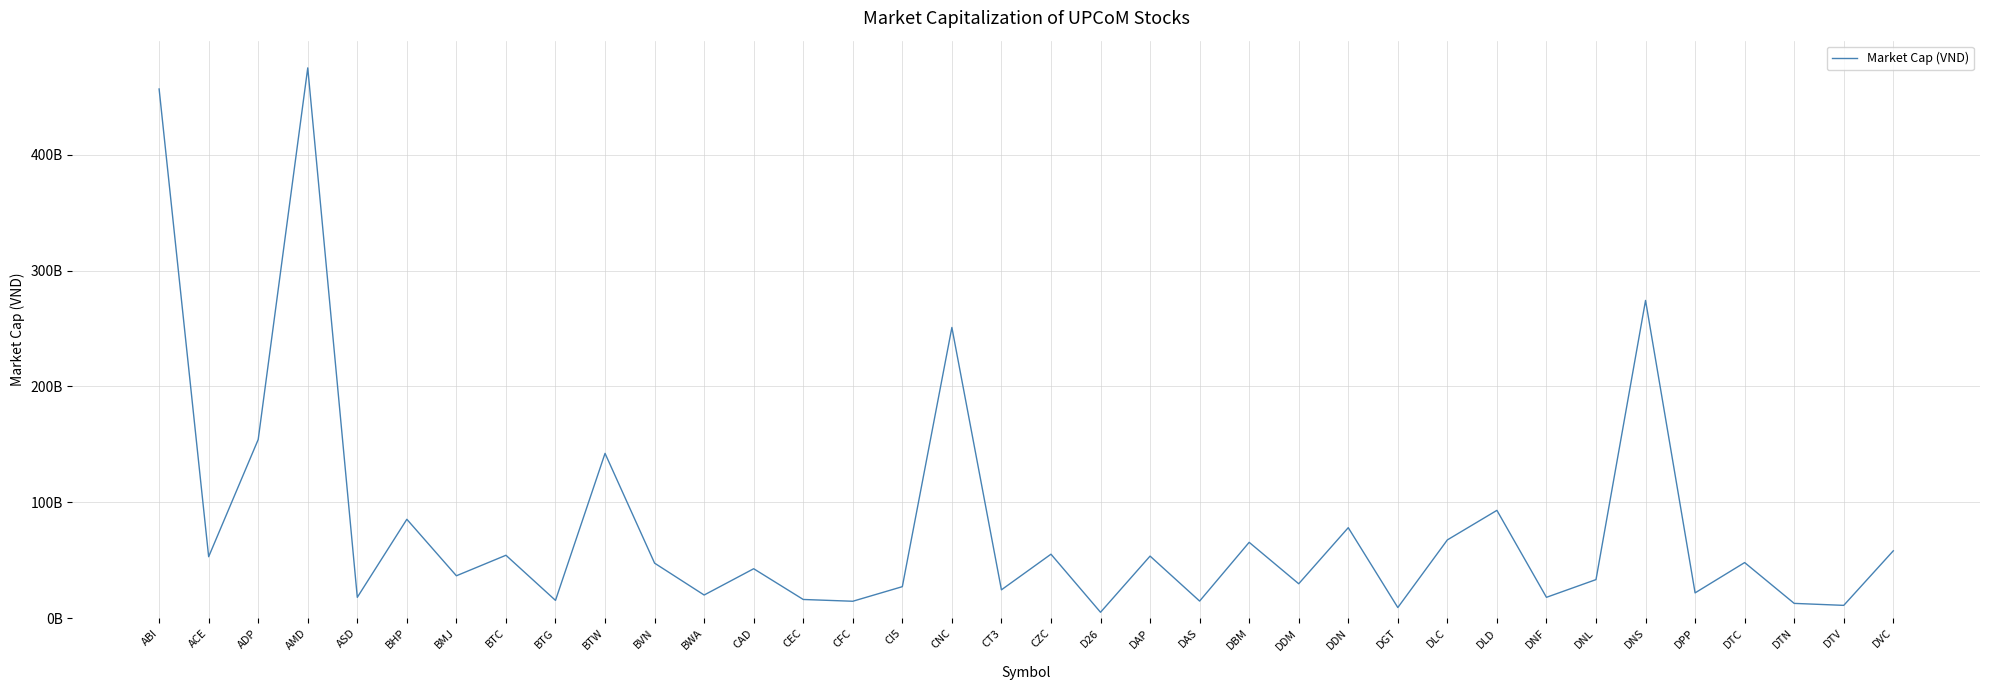

Rank the categories by value from lowest to highest.

D26, DGT, DTV, DTN, CFC, DAS, BTG, CEC, ASD, DNF, BWA, DPP, CT3, CI5, DDM, DNL, BMJ, CAD, BVN, DTC, ACE, DAP, BTC, CZC, DVC, DBM, DLC, DDN, BHP, DLD, BTW, ADP, CNC, DNS, ABI, AMD